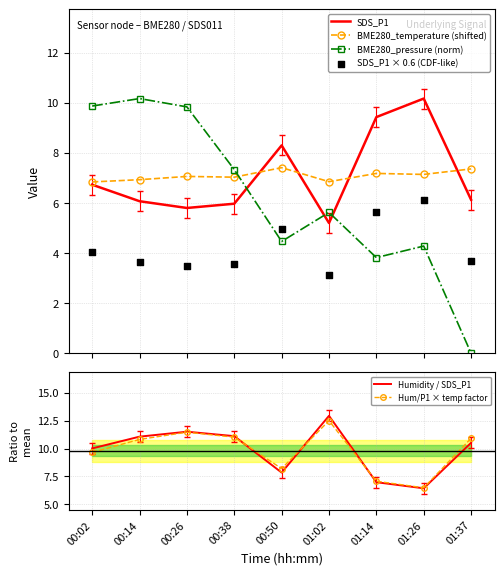

Which series has the largest total across all categories?

Humidity / SDS_P1